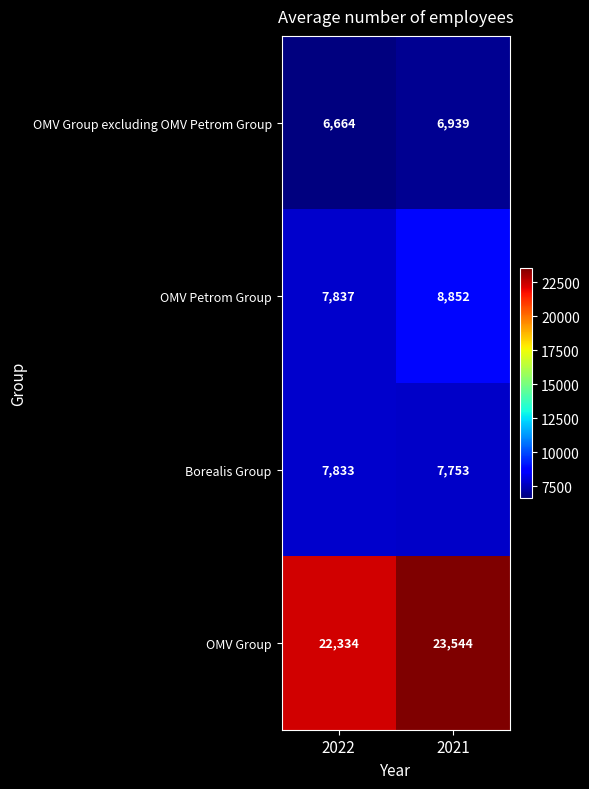

What is the maximum value for OMV Group excluding OMV Petrom Group?

6939